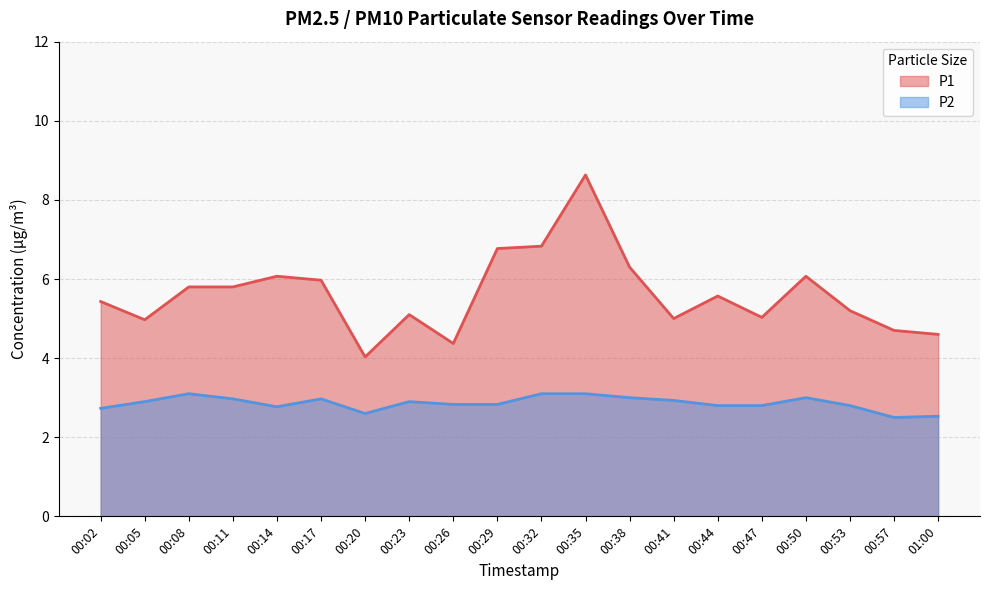

Does the chart have visible grid lines?

Yes